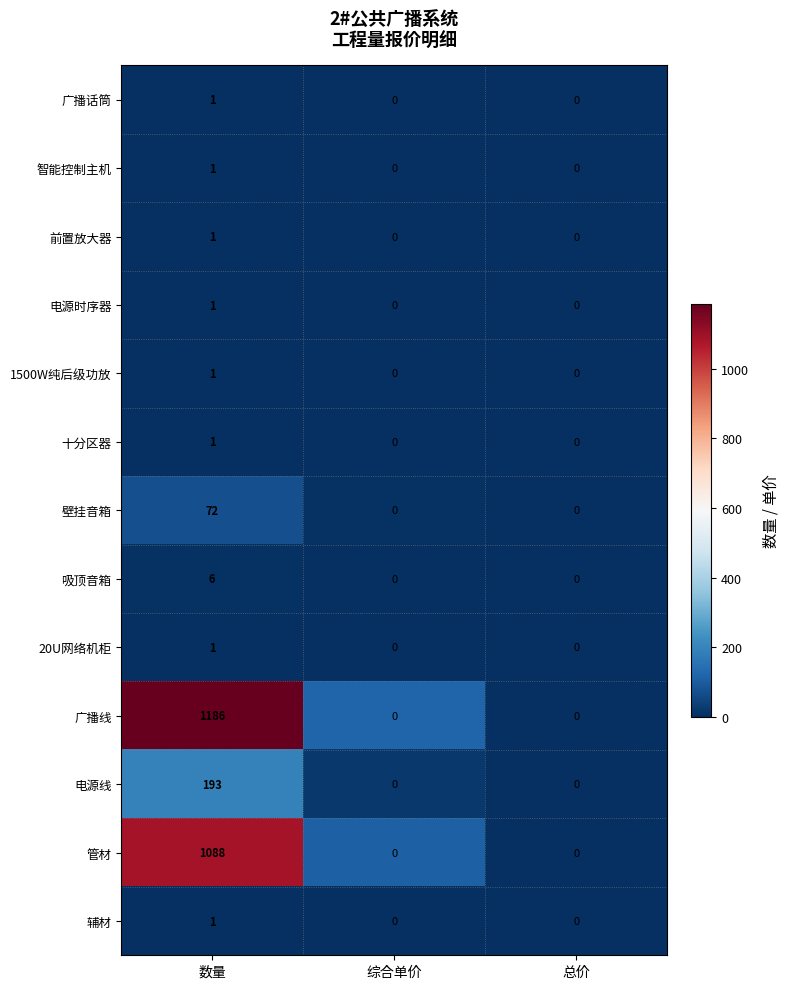

At how many categories does at least one series exceed 405?

1